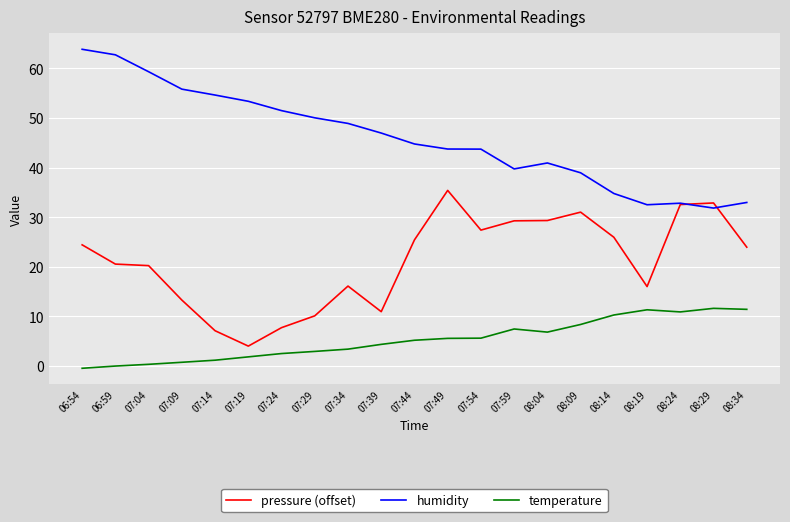

True or false: pressure (offset) and temperature cross at least once.

False